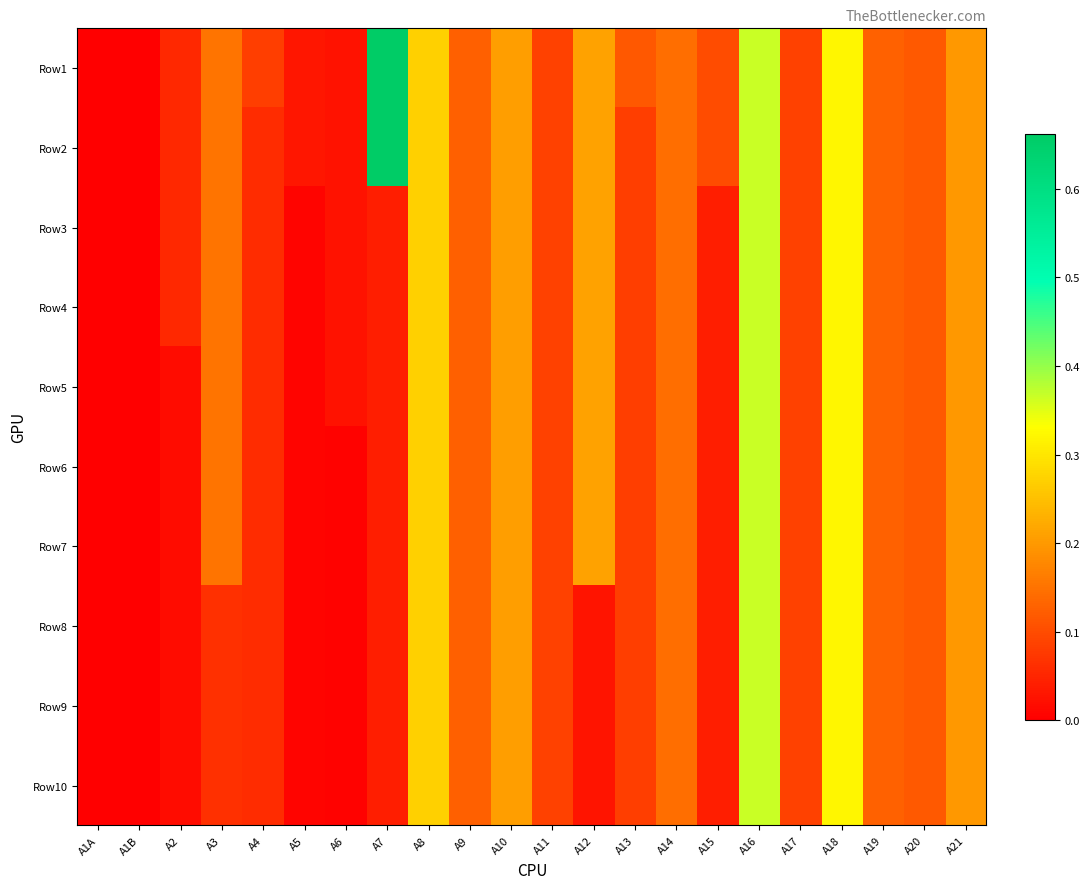

List the series in order of their peak value, highest first.

Row1, Row2, Row3, Row4, Row5, Row6, Row7, Row8, Row9, Row10